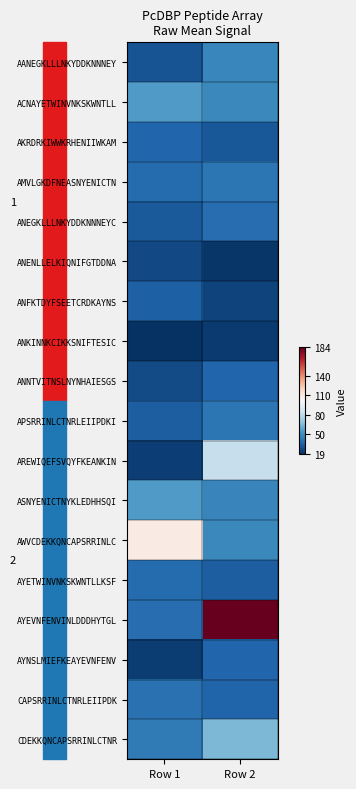

Which series changed the most between Row 1 and Row 2?

AYEVNFENVINLDDDHYTGL